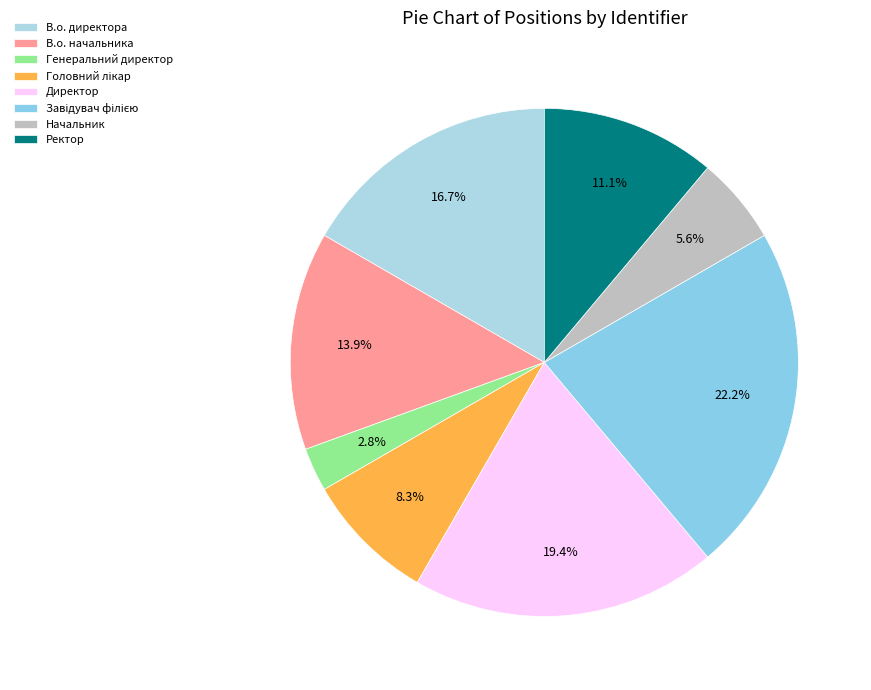

What percentage is the Завідувач філією slice, to the nearest percent?

22%